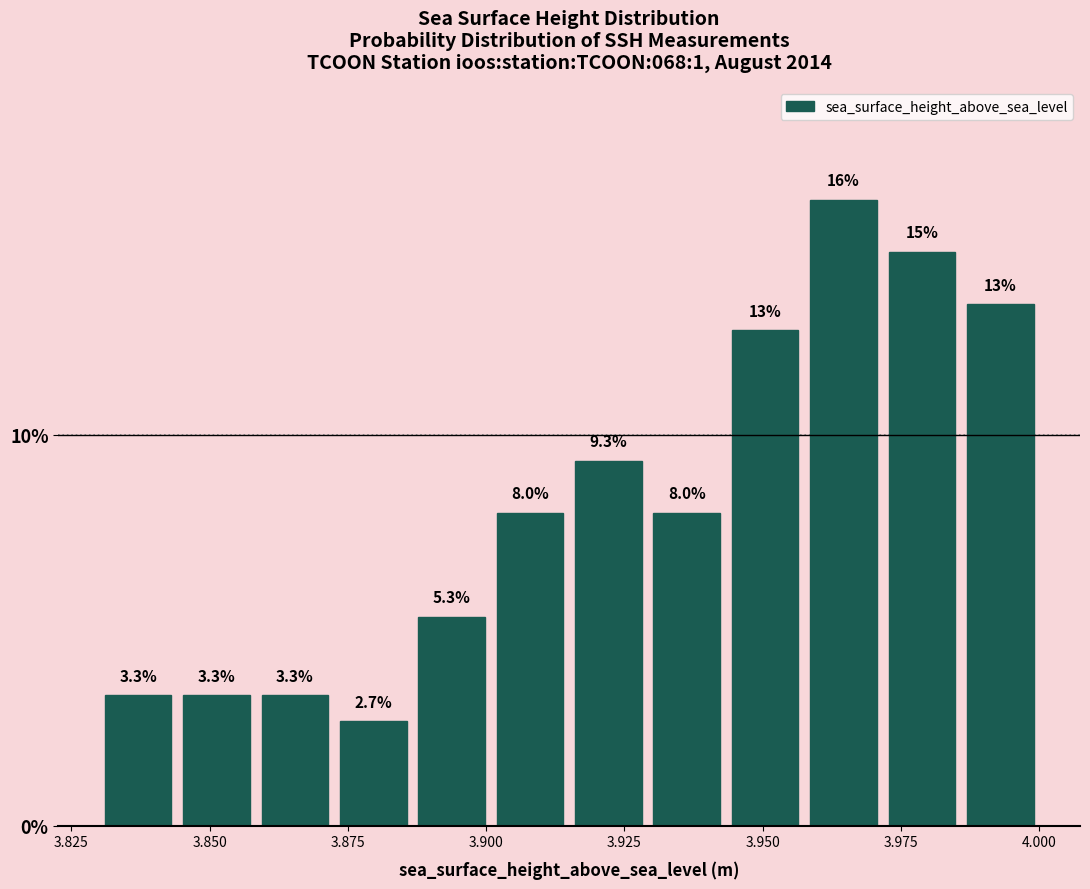

Around what value on the x-axis is the tallest bar? Give the approximate position of its centre, as read against the axis.

3.965